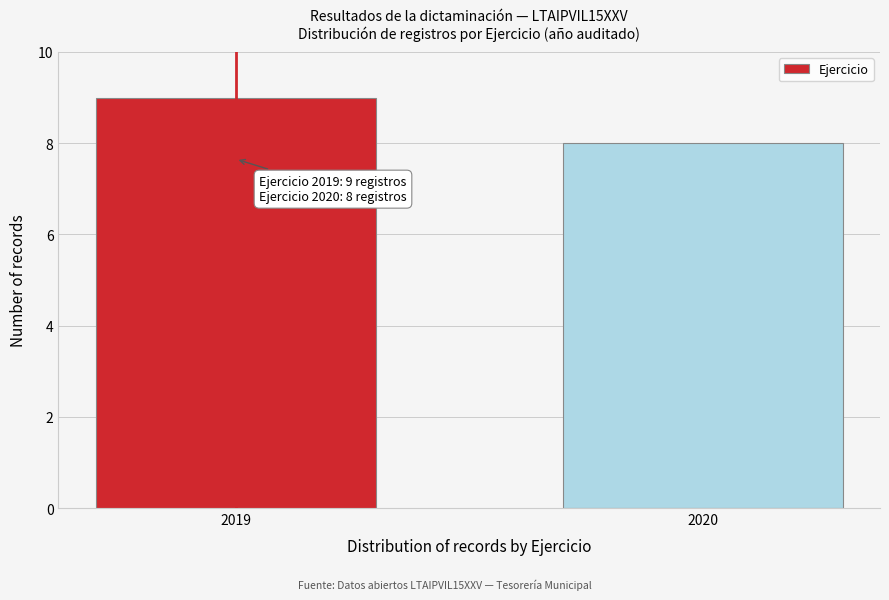

Reading left to right, transcribe all the data shown in this chart.

9	8